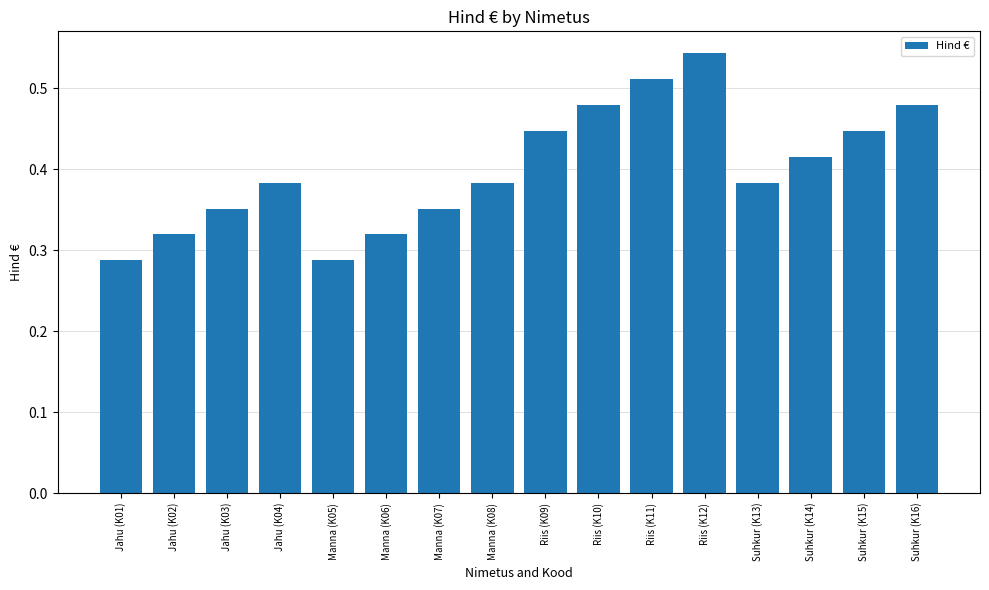

What is the sum of the values at Manna (K06) and Suhkur (K16)?

0.8